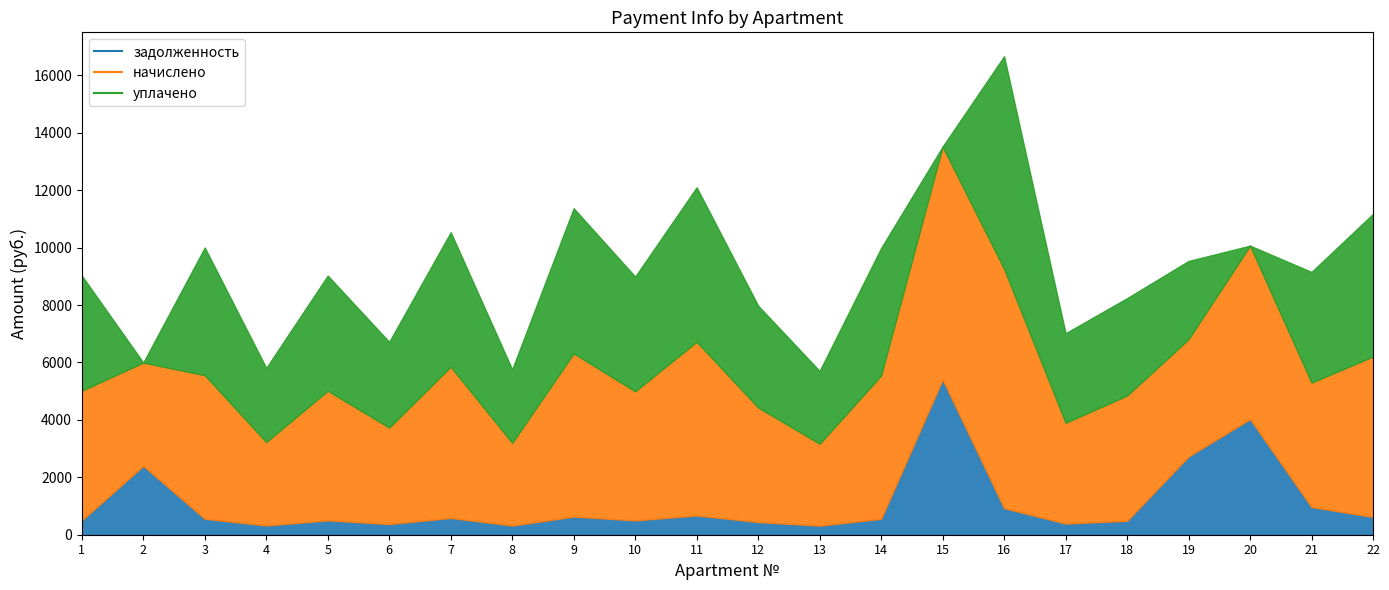

Rank the categories by начислено value from highest to lowest.

16, 15, 11, 20, 9, 22, 7, 3, 14, 1, 5, 10, 18, 21, 19, 12, 2, 17, 6, 4, 8, 13